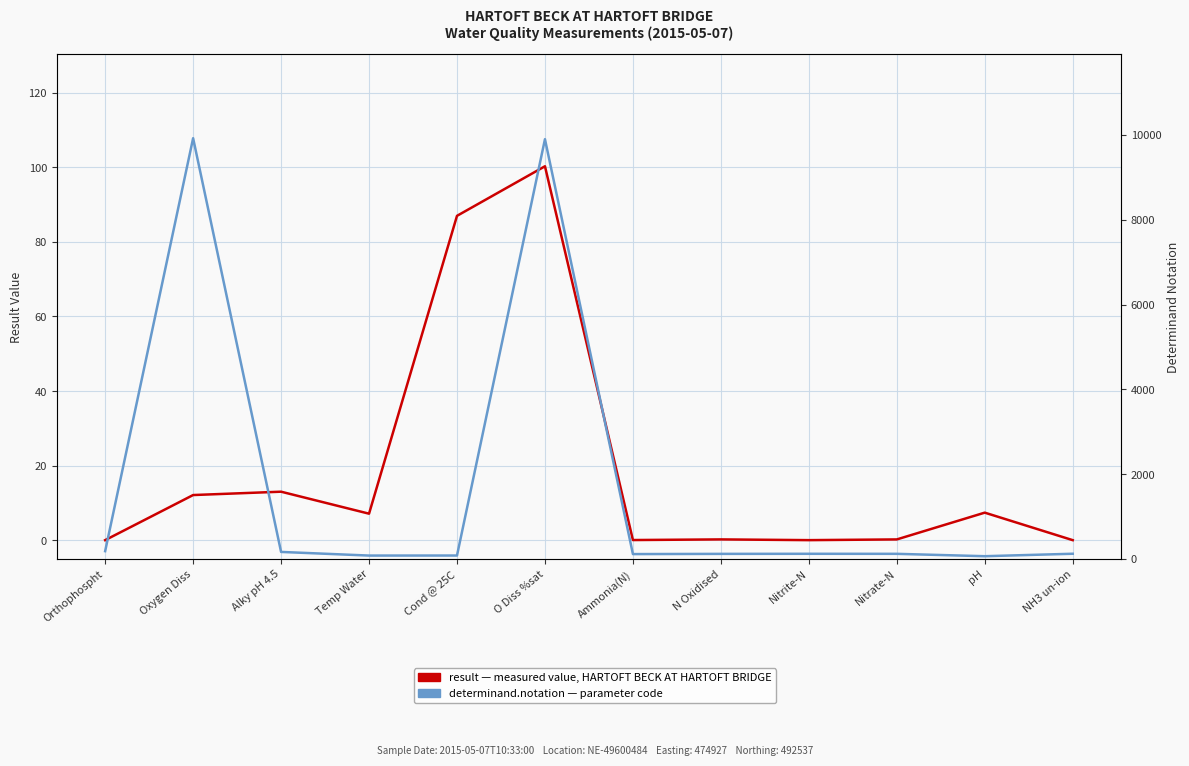

List the series in order of their peak value, highest first.

determinand.notation, result (measured value)